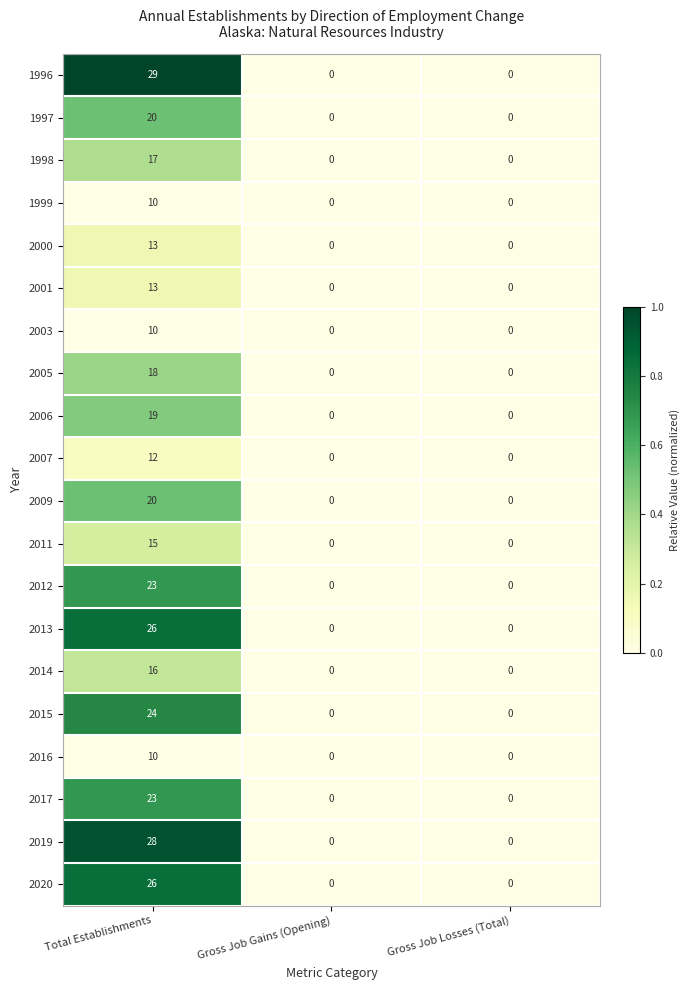

At which category is the sum across all series the highest?

Total Establishments